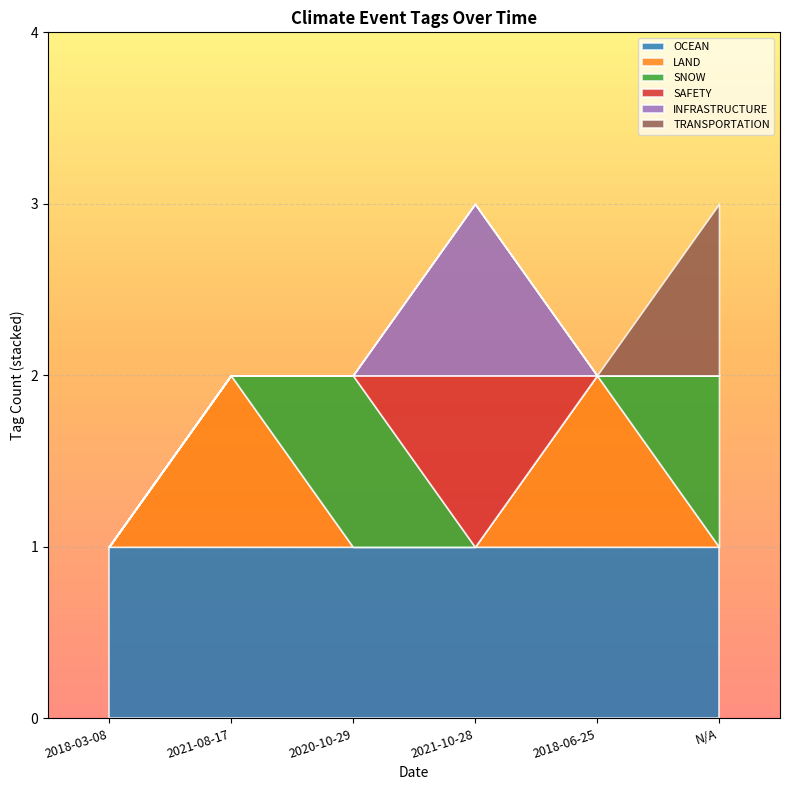

True or false: SAFETY has more than 1 points higher than both neighbors.

False